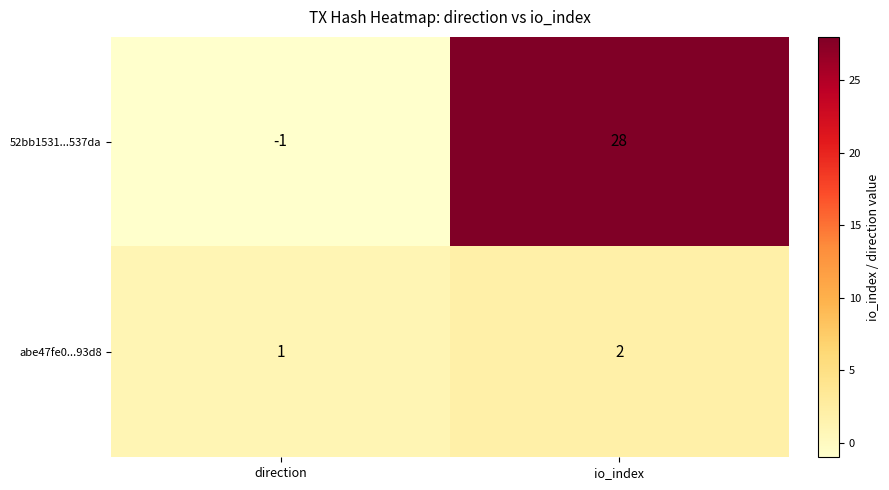

Reading left to right, extract all data points from this chart.

52bb1531...537da: direction=-1	io_index=28
abe47fe0...93d8: direction=1	io_index=2